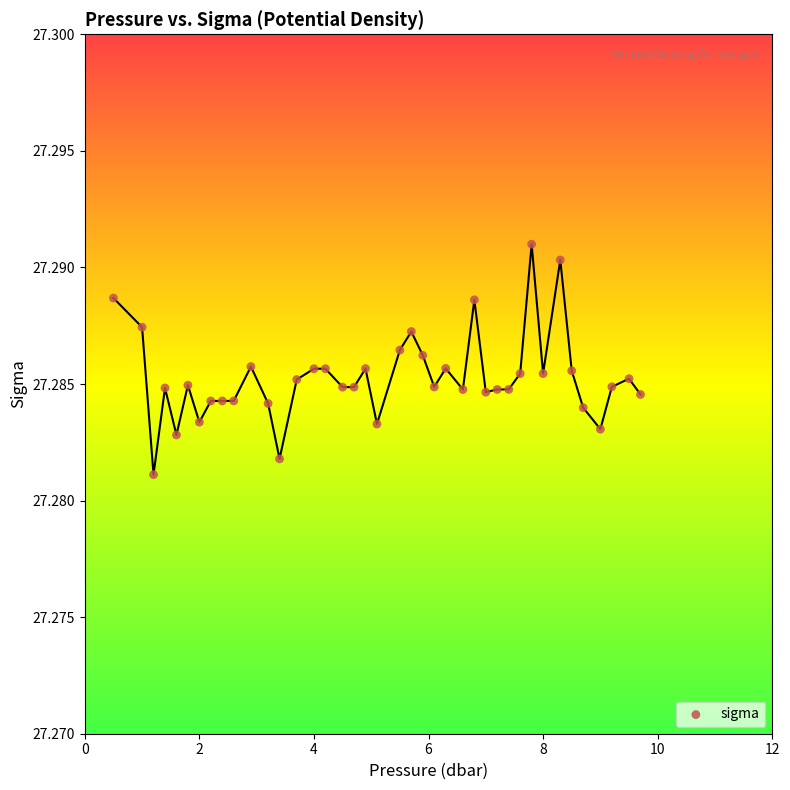

What is the range of X values (max minus min)?

9.2